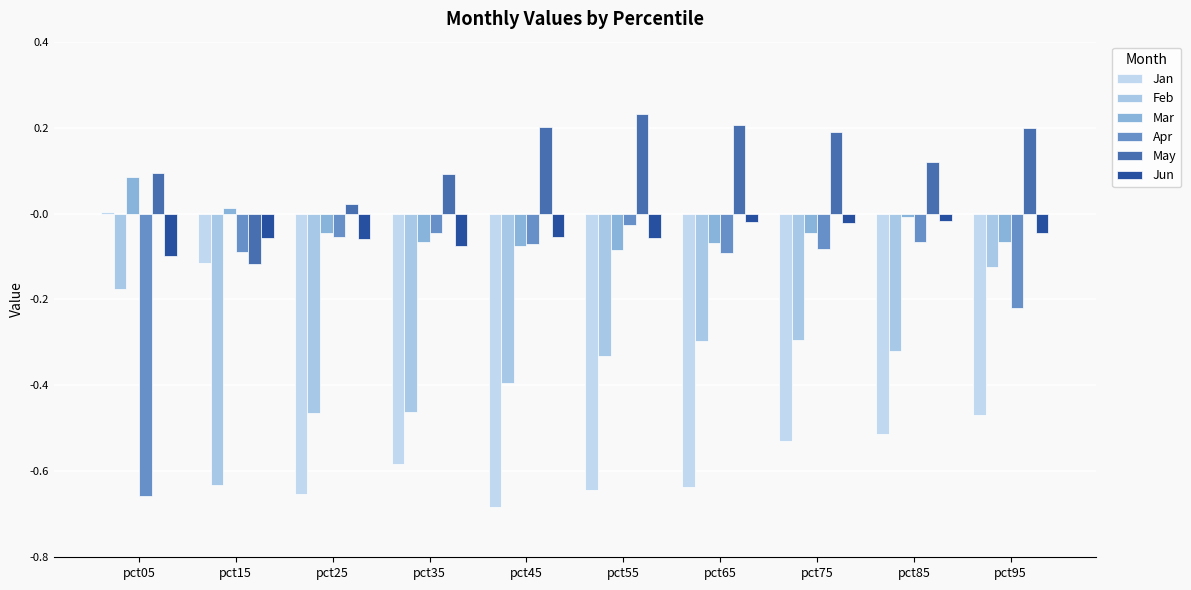

Which category has the lowest value in the May series?

pct15